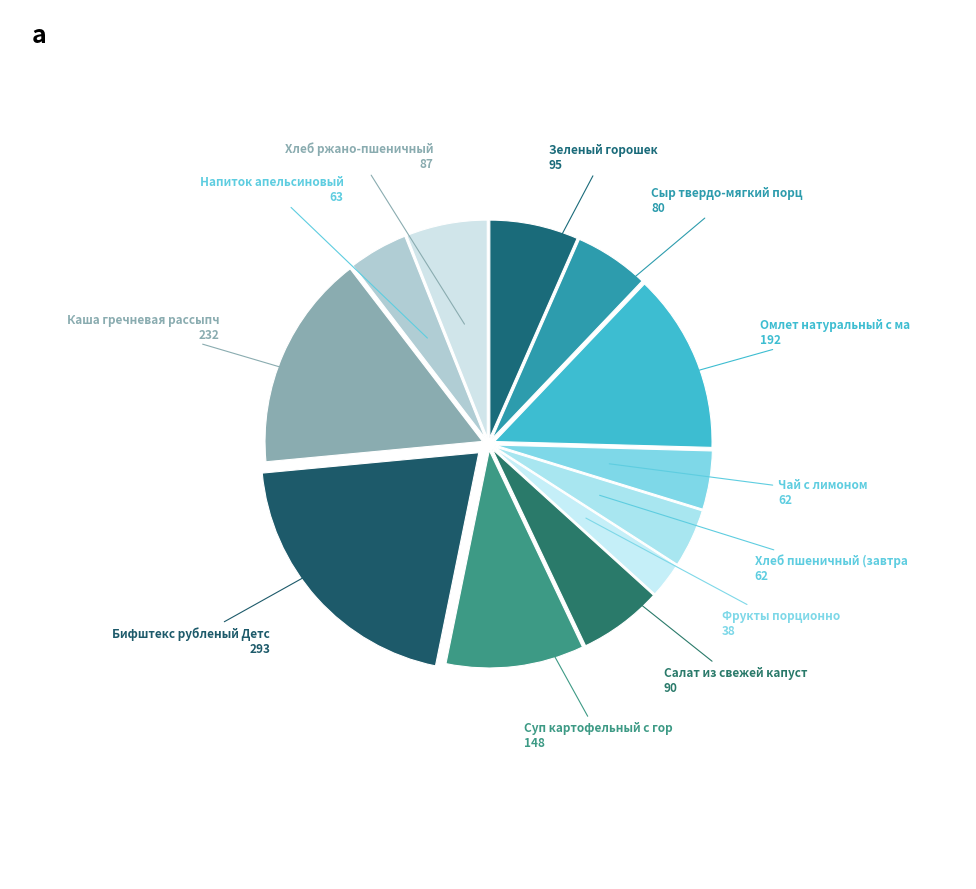

Count the number of slices in the pie.

12